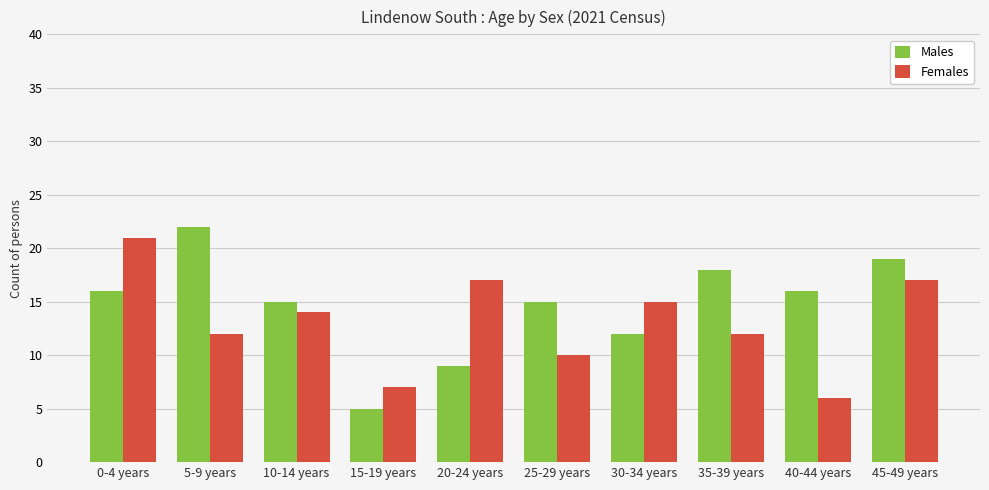

What is the smallest value displayed?

5